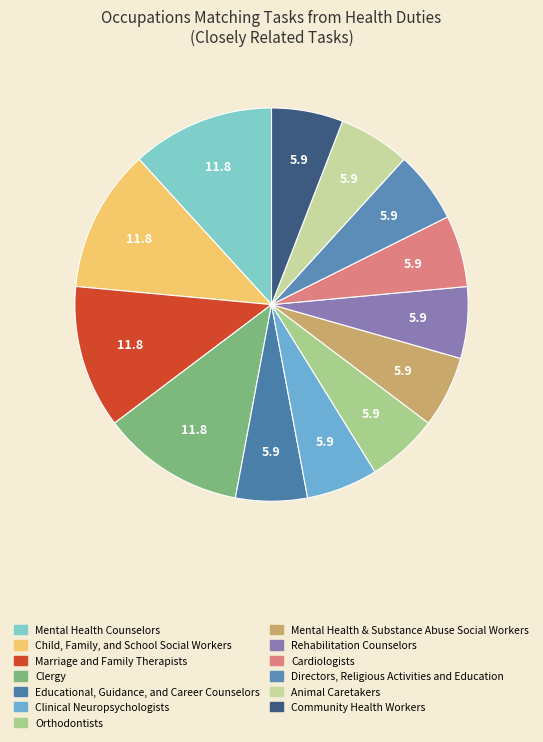

Is there any slice that represents more than half of the pie?

No